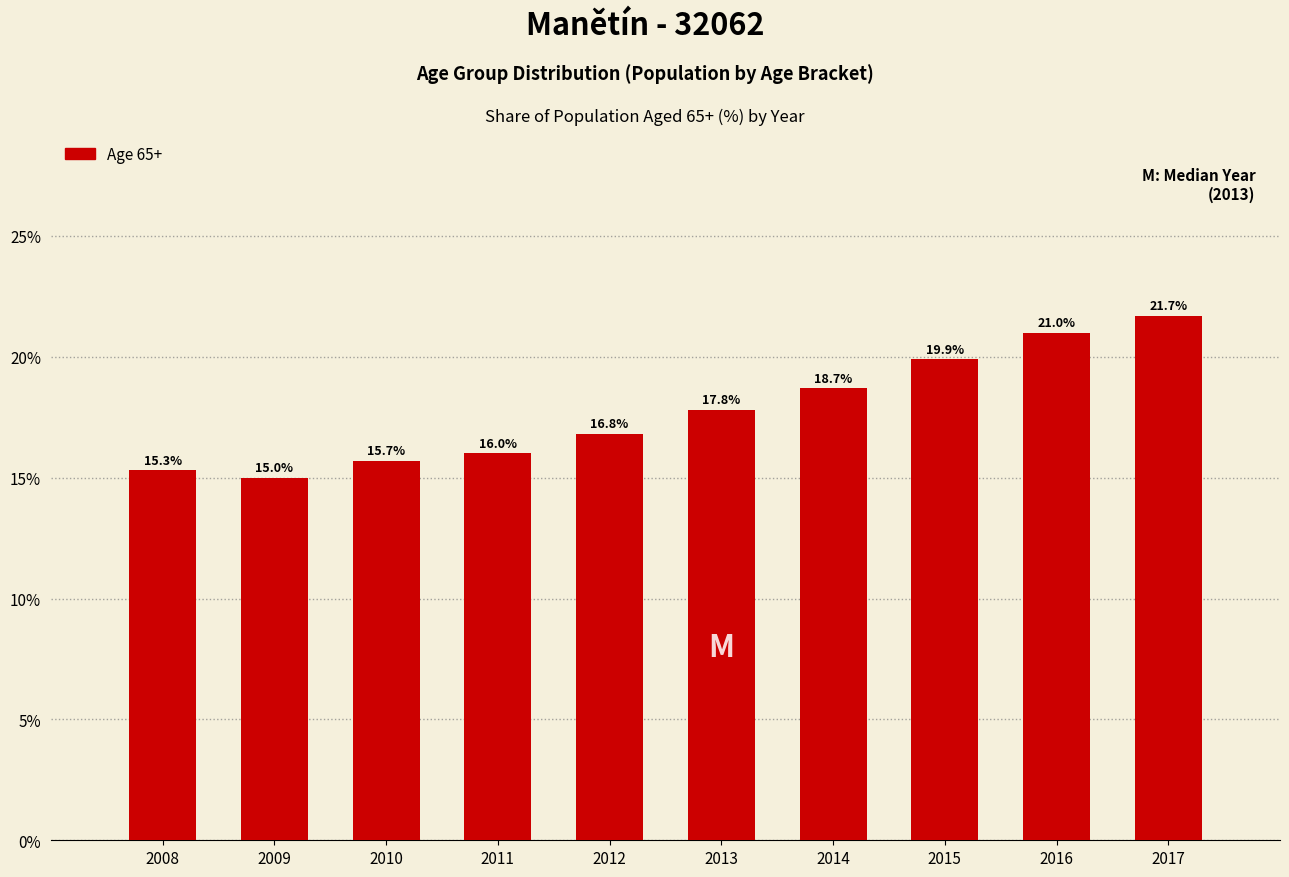

Reading left to right, what are all the values shown in this chart?

2008=15.3	2009=15.0	2010=15.7	2011=16.0	2012=16.8	2013=17.8	2014=18.7	2015=19.9	2016=21.0	2017=21.7